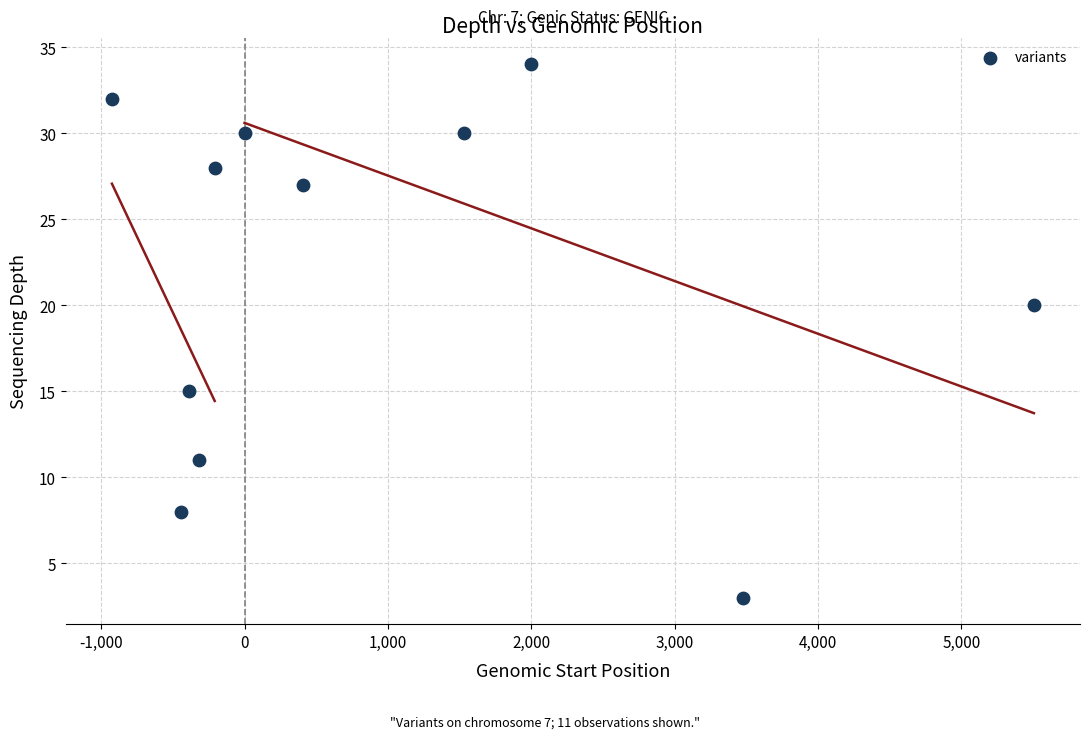

What is the average X value?

967